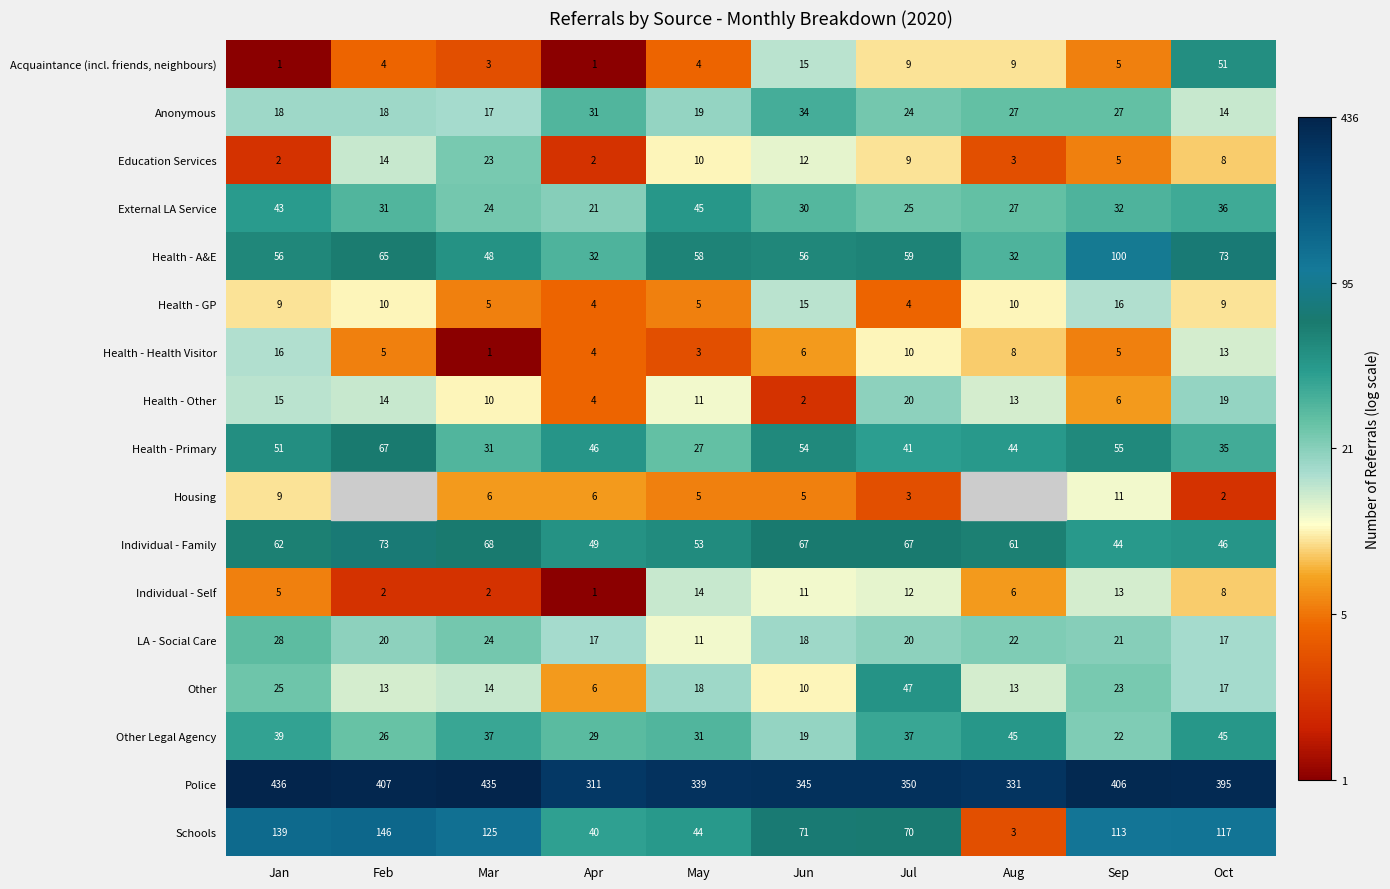

True or false: Education Services has a value of 0.3 at Aug.

False